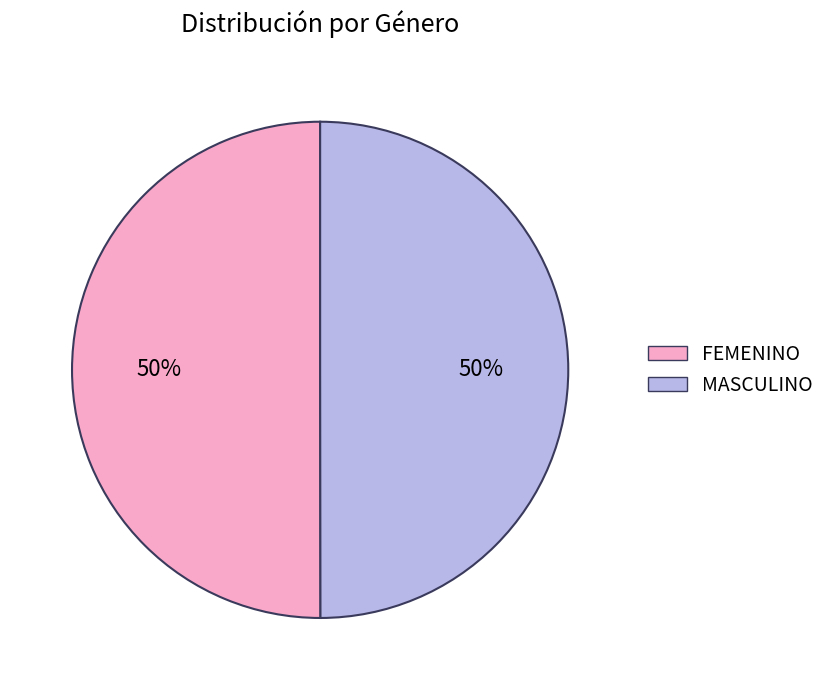

What percentage is the MASCULINO slice, to the nearest percent?

50%